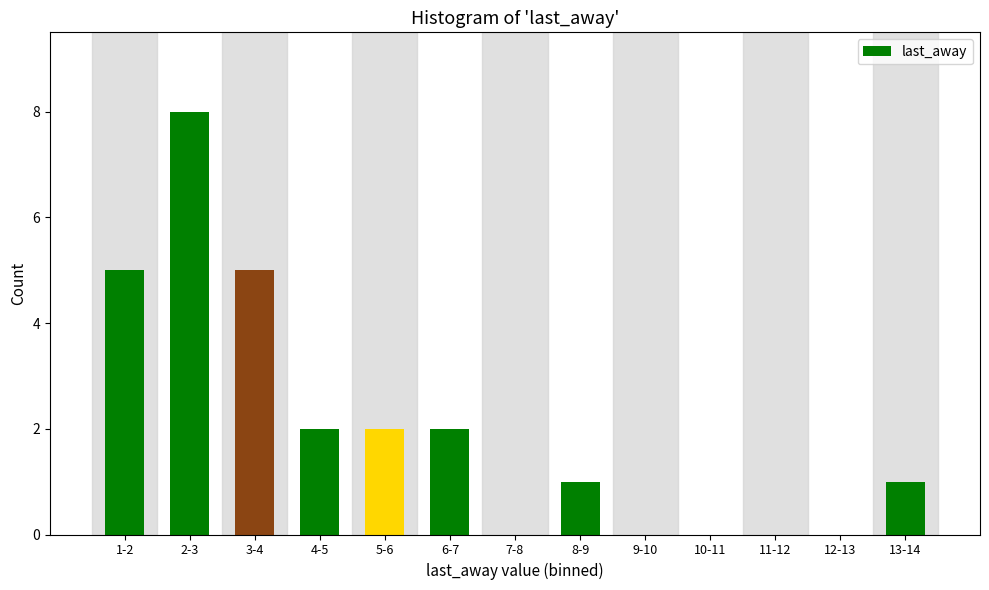

Reading left to right, list all the values displayed in this chart.

1-2=5	2-3=8	3-4=5	4-5=2	5-6=2	6-7=2	7-8=0	8-9=1	9-10=0	10-11=0	11-12=0	12-13=0	13-14=1